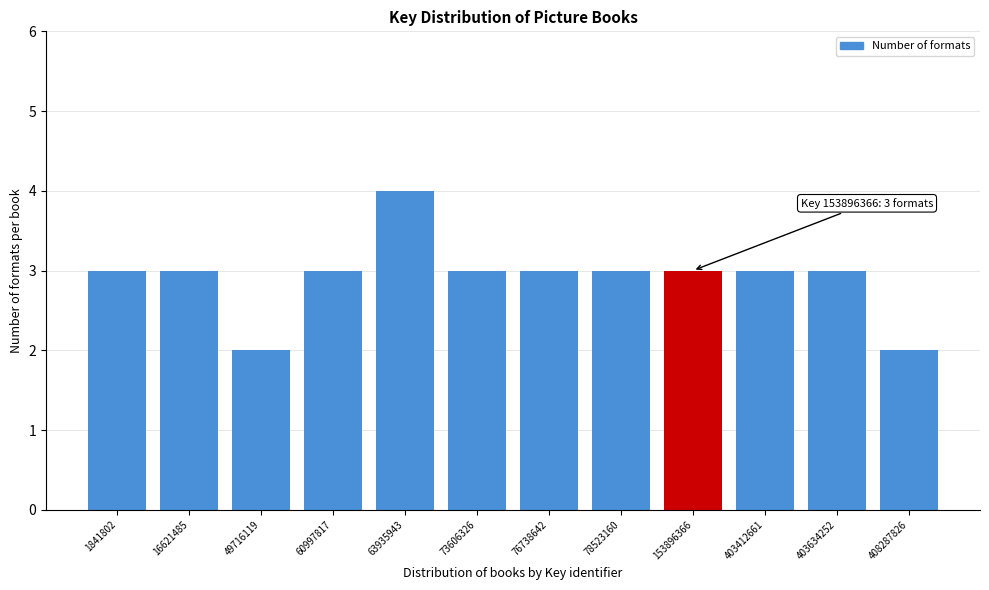

Reading left to right, what are all the values shown in this chart?

1841802=3	16621485=3	49716119=2	60997817=3	63935943=4	73606326=3	76738642=3	78523160=3	153896366=3	403412661=3	403634252=3	408287826=2